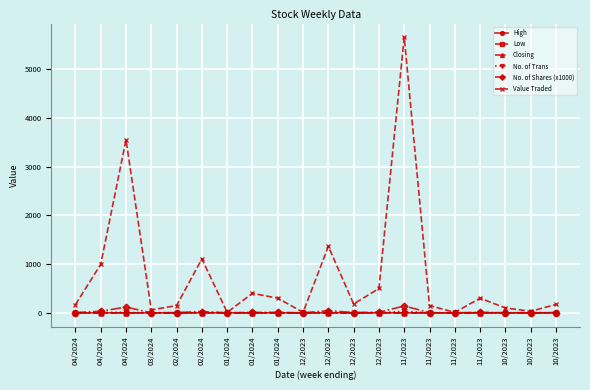

Which series has the largest total across all categories?

Value Traded